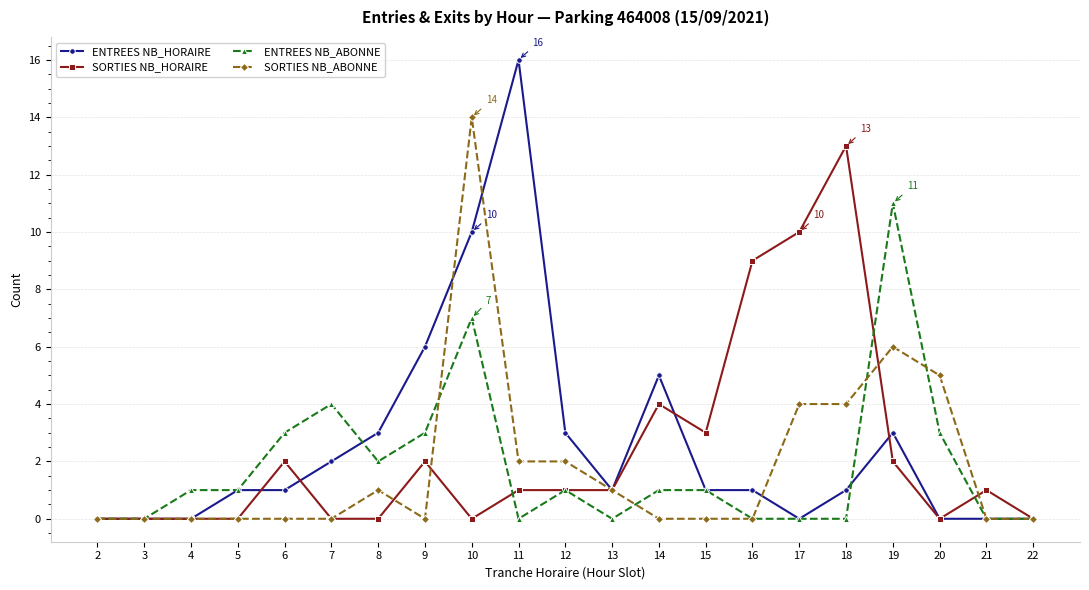

Reading right to left, transcribe all the data shown in this chart.

ENTREES NB_HORAIRE: 0	0	0	3	1	0	1	1	5	1	3	16	10	6	3	2	1	1	0	0	0
SORTIES NB_HORAIRE: 0	1	0	2	13	10	9	3	4	1	1	1	0	2	0	0	2	0	0	0	0
ENTREES NB_ABONNE: 0	0	3	11	0	0	0	1	1	0	1	0	7	3	2	4	3	1	1	0	0
SORTIES NB_ABONNE: 0	0	5	6	4	4	0	0	0	1	2	2	14	0	1	0	0	0	0	0	0